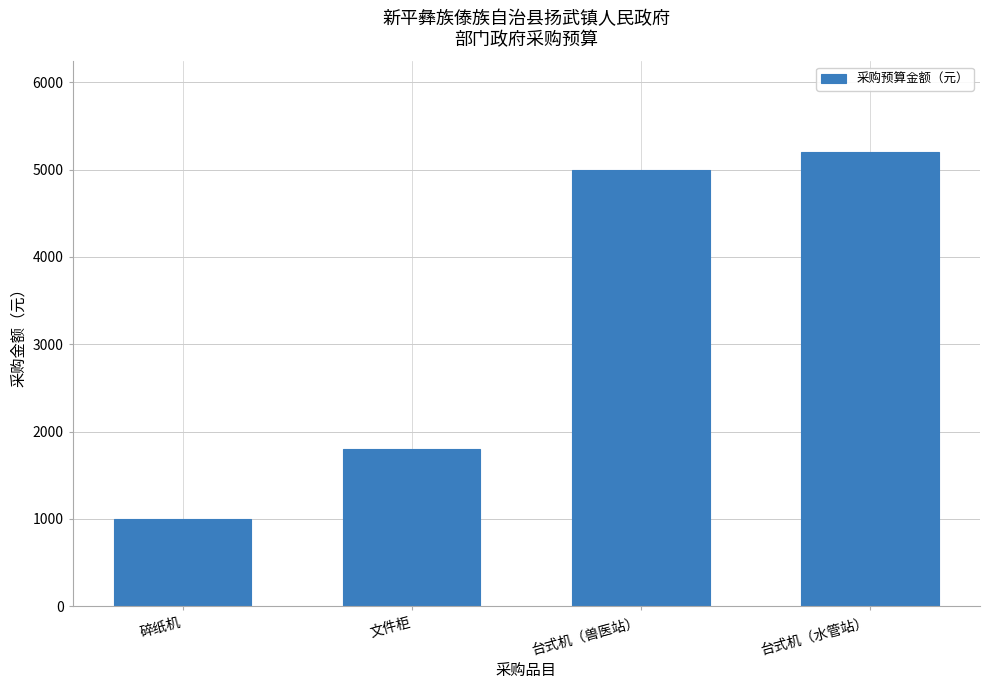

How many distinct data groups are displayed?

1